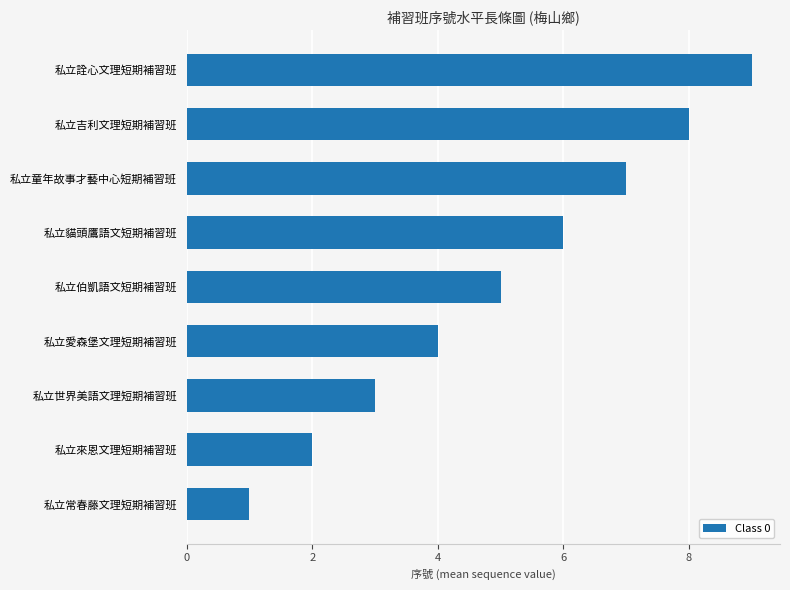

Which has a higher value, 私立愛森堡文理短期補習班 or 私立常春藤文理短期補習班?

私立愛森堡文理短期補習班